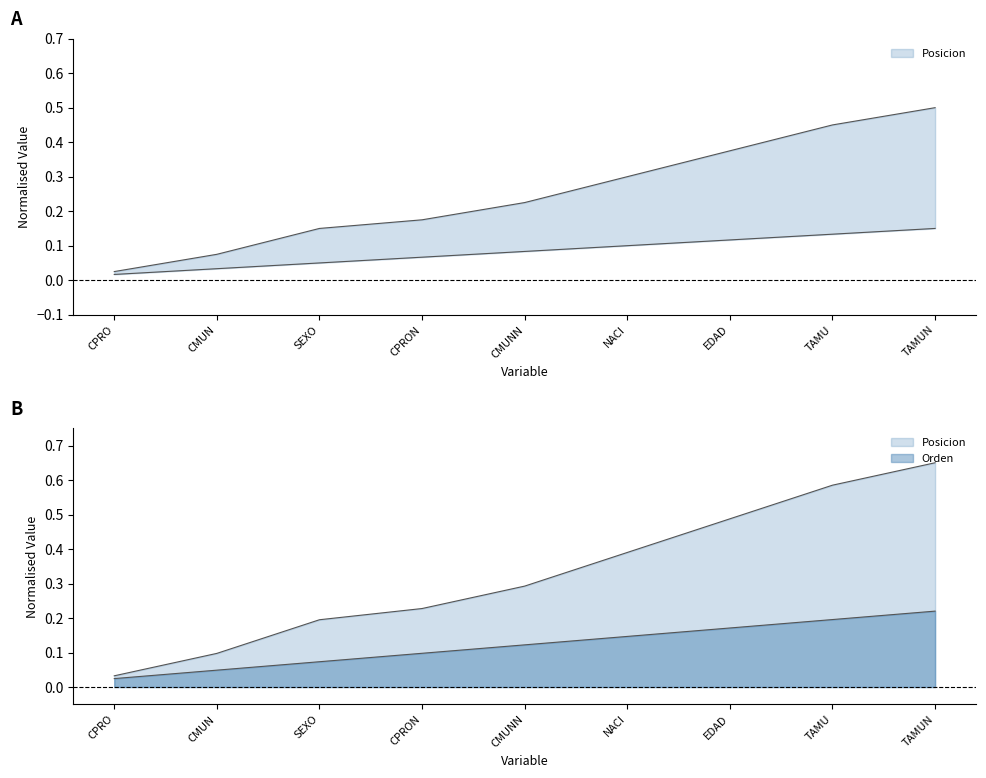

At which category does the chart reach its minimum across all series?

CPRO